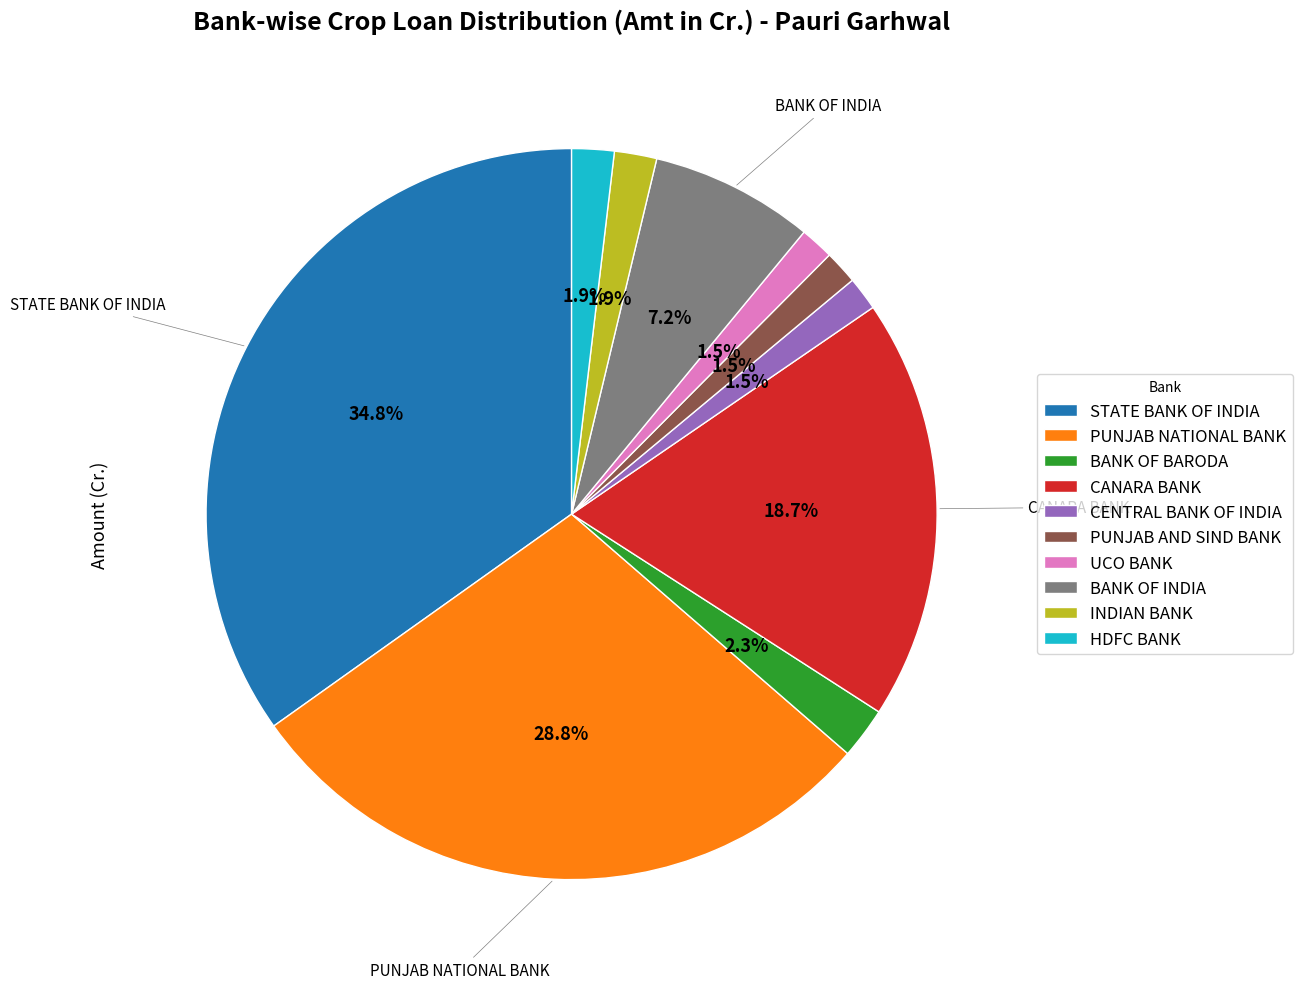

How many segments does this pie chart have?

10